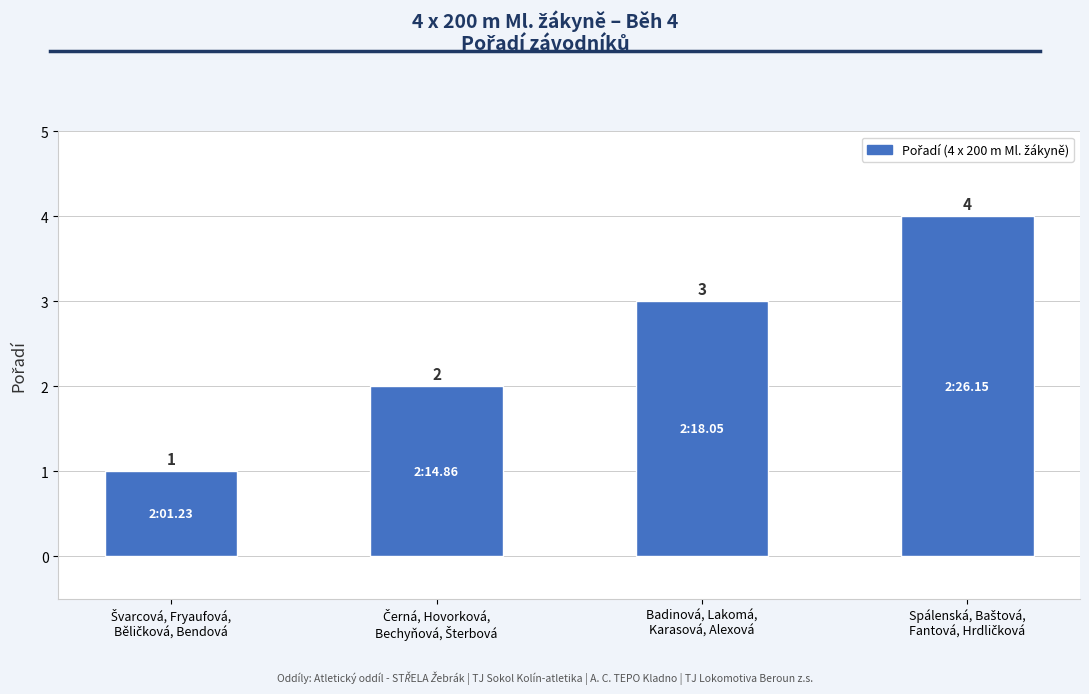

What is the difference between the maximum and minimum values?

3